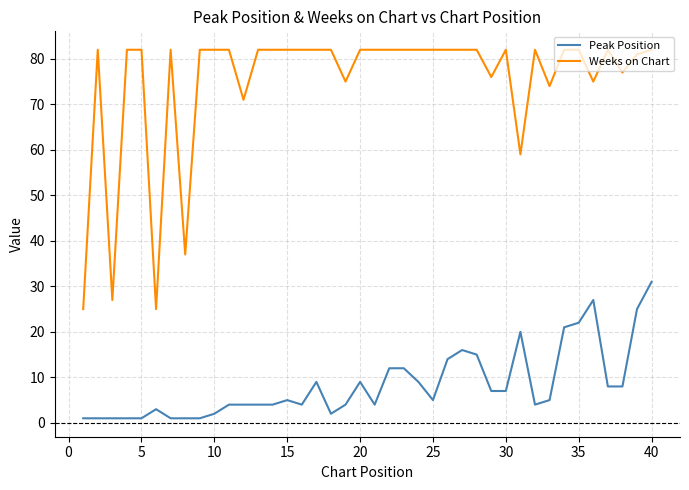

What is the maximum value for Peak Position?

31